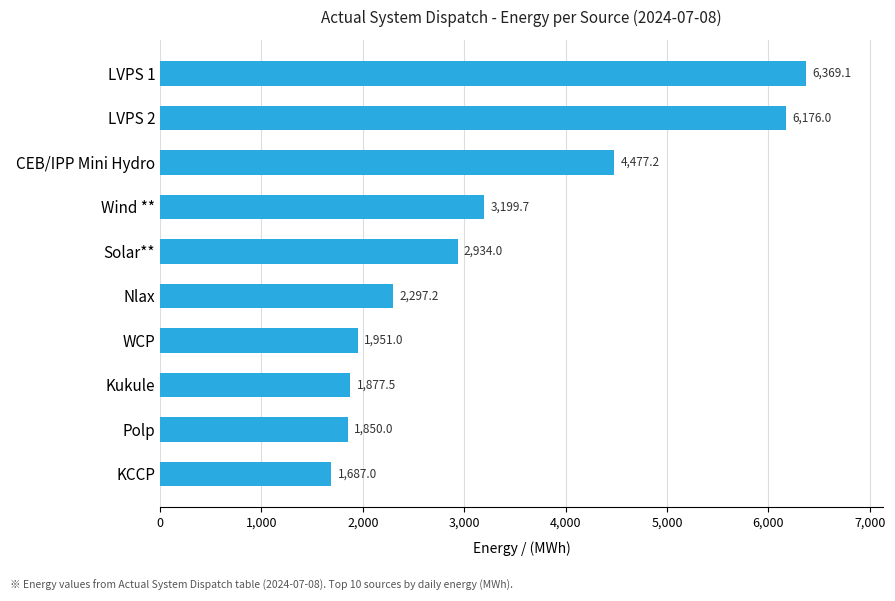

What is the change in value from Polp to Wind **?

+1349.7